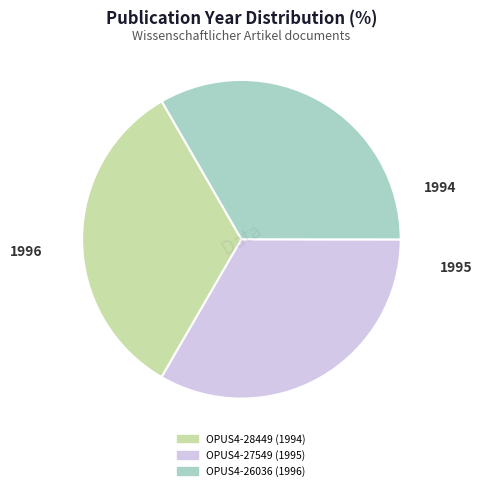

How many segments does this pie chart have?

3